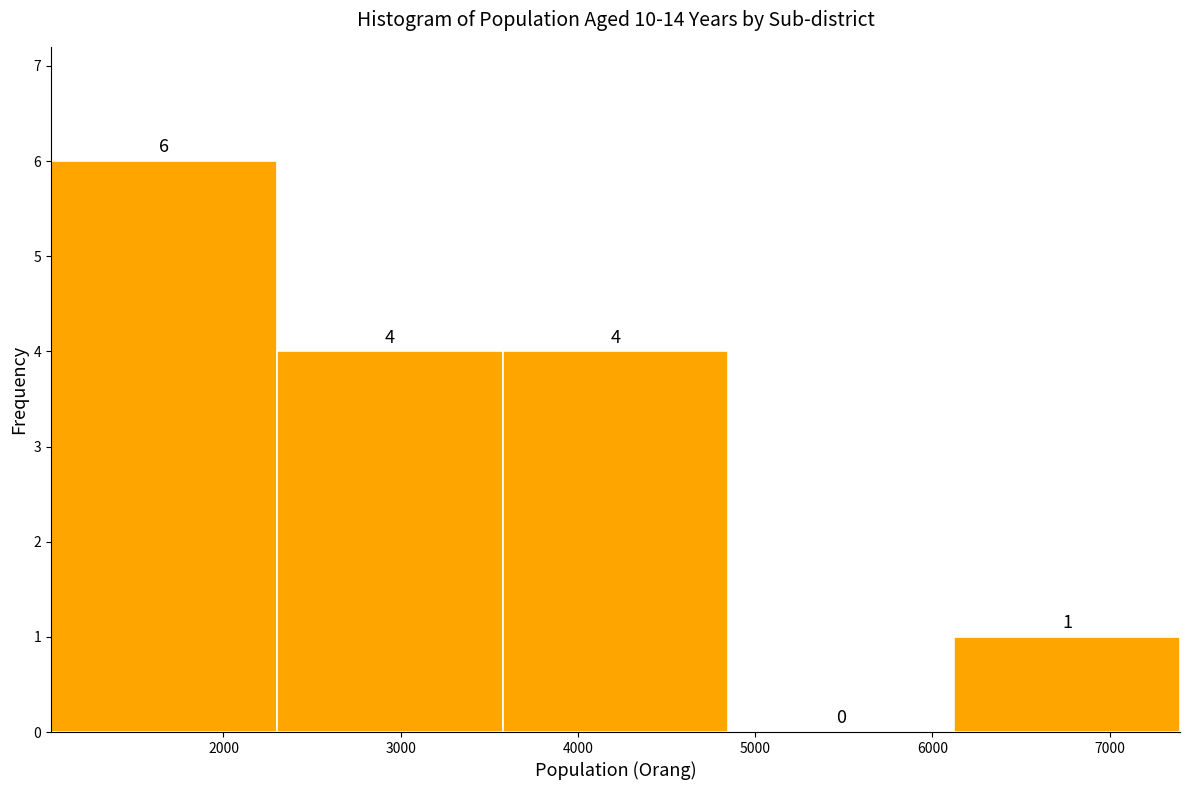

Reading left to right, transcribe this chart: for each bar, give the range it covers on the x-axis and its height. The bar edges are not printed on the chart, so give them approximately, as read against the axis.

1000 to 2300: 6
2300 to 3600: 4
3600 to 4800: 4
4800 to 6100: 0
6100 to 7400: 1